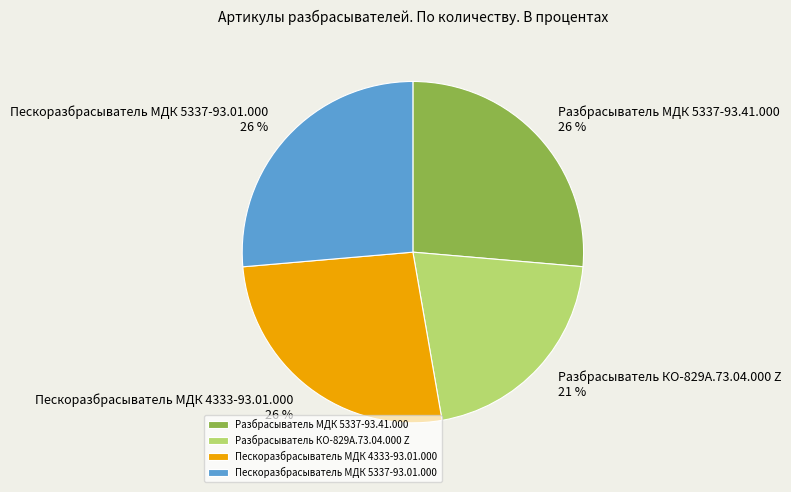

To the nearest percent, what portion does Пескоразбрасыватель МДК 5337-93.01.000 represent?

26%